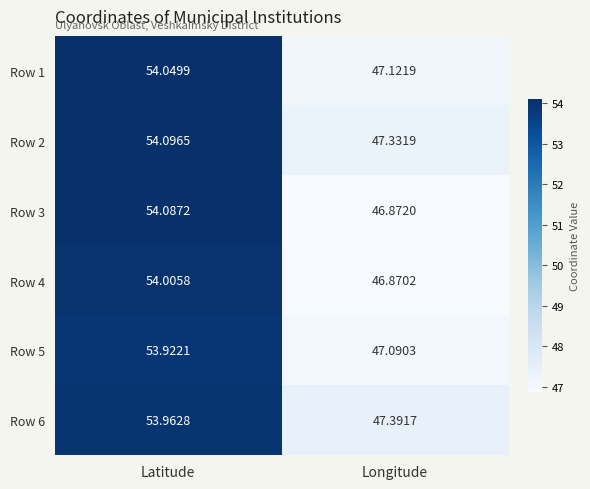

At which label does Row 3 reach its peak?

Latitude